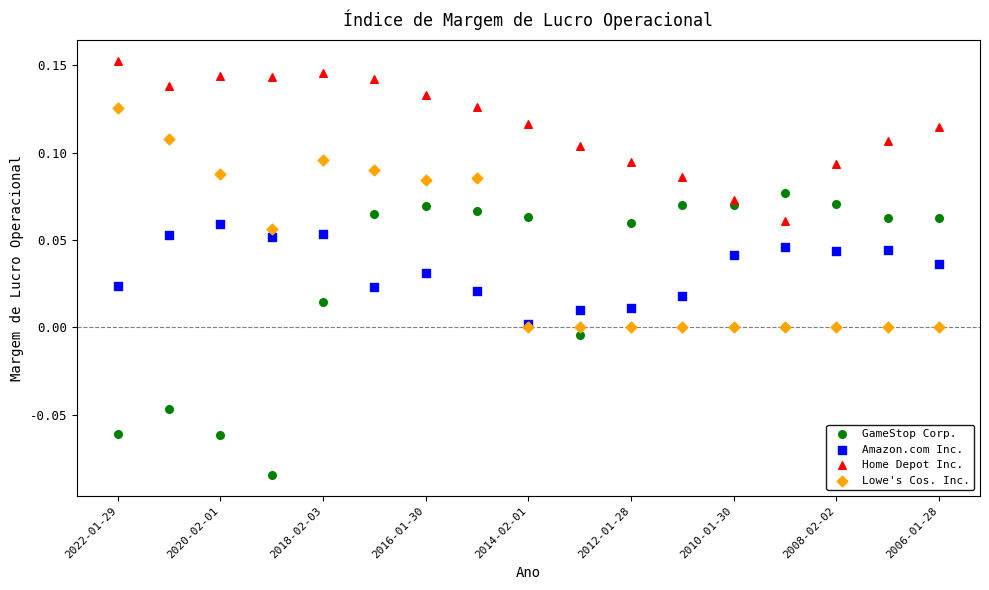

Which series contains the lowest Y value?

GameStop Corp.